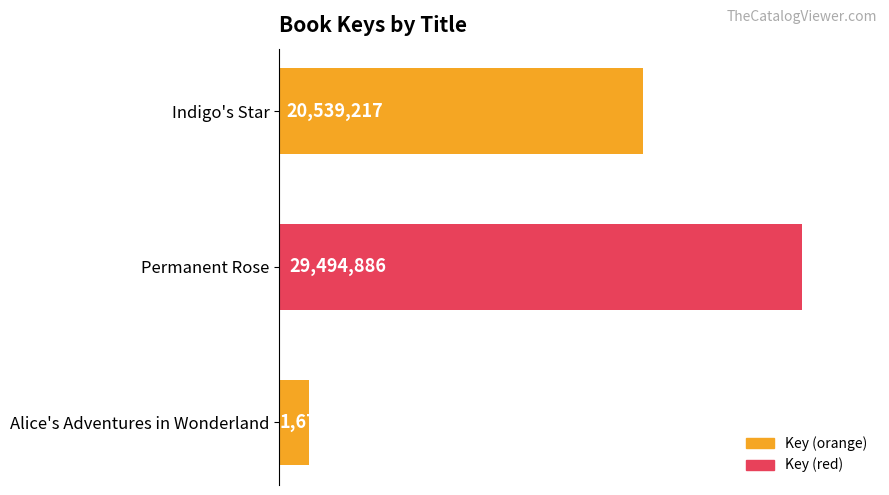

What is the difference between the maximum and second lowest values?

8955669